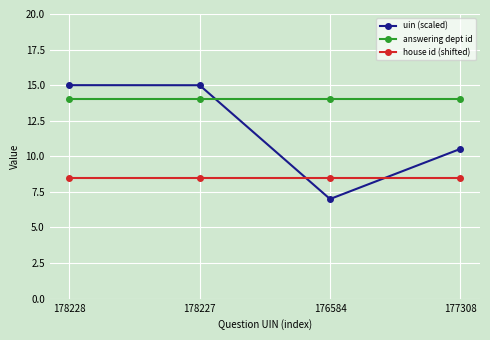

Which label corresponds to the smallest value in the chart?

176584